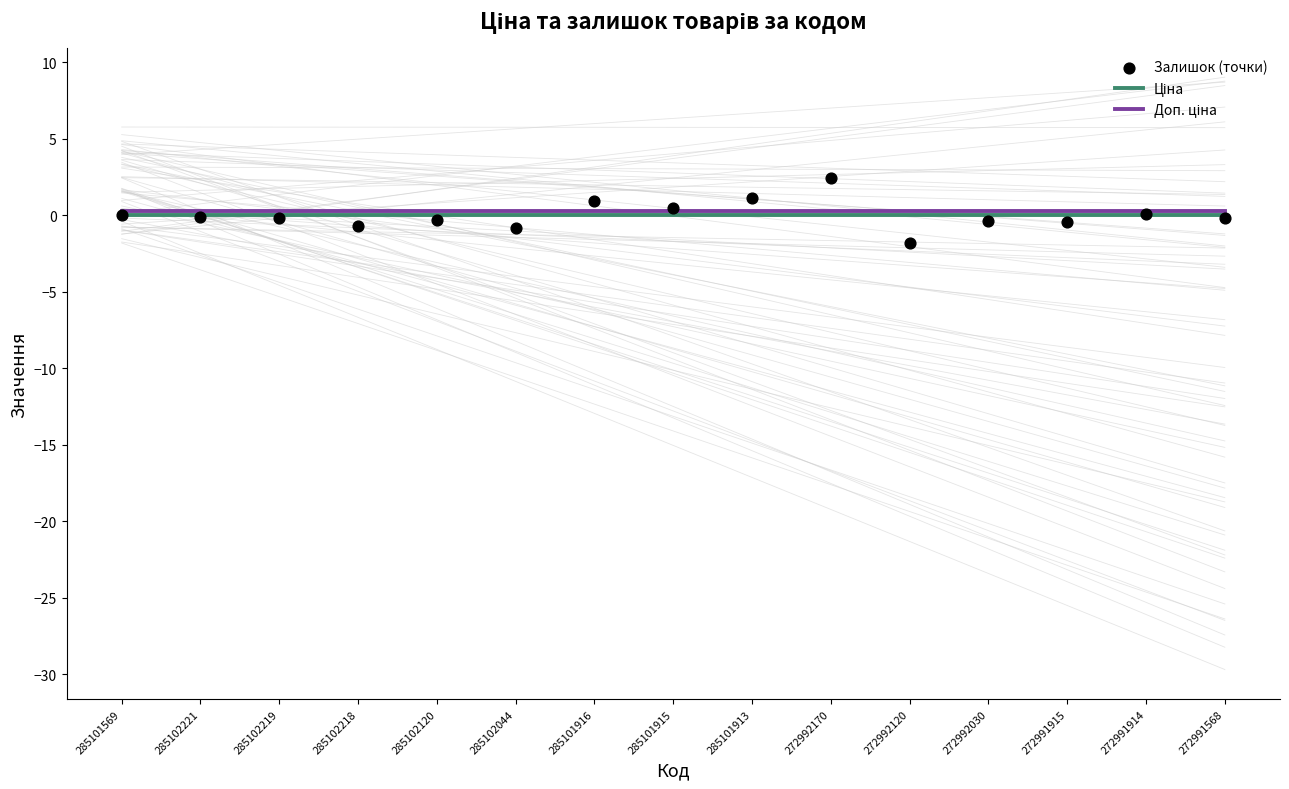

What are all the series names shown in the legend?

Ціна, Доп. ціна, Залишок (точки)